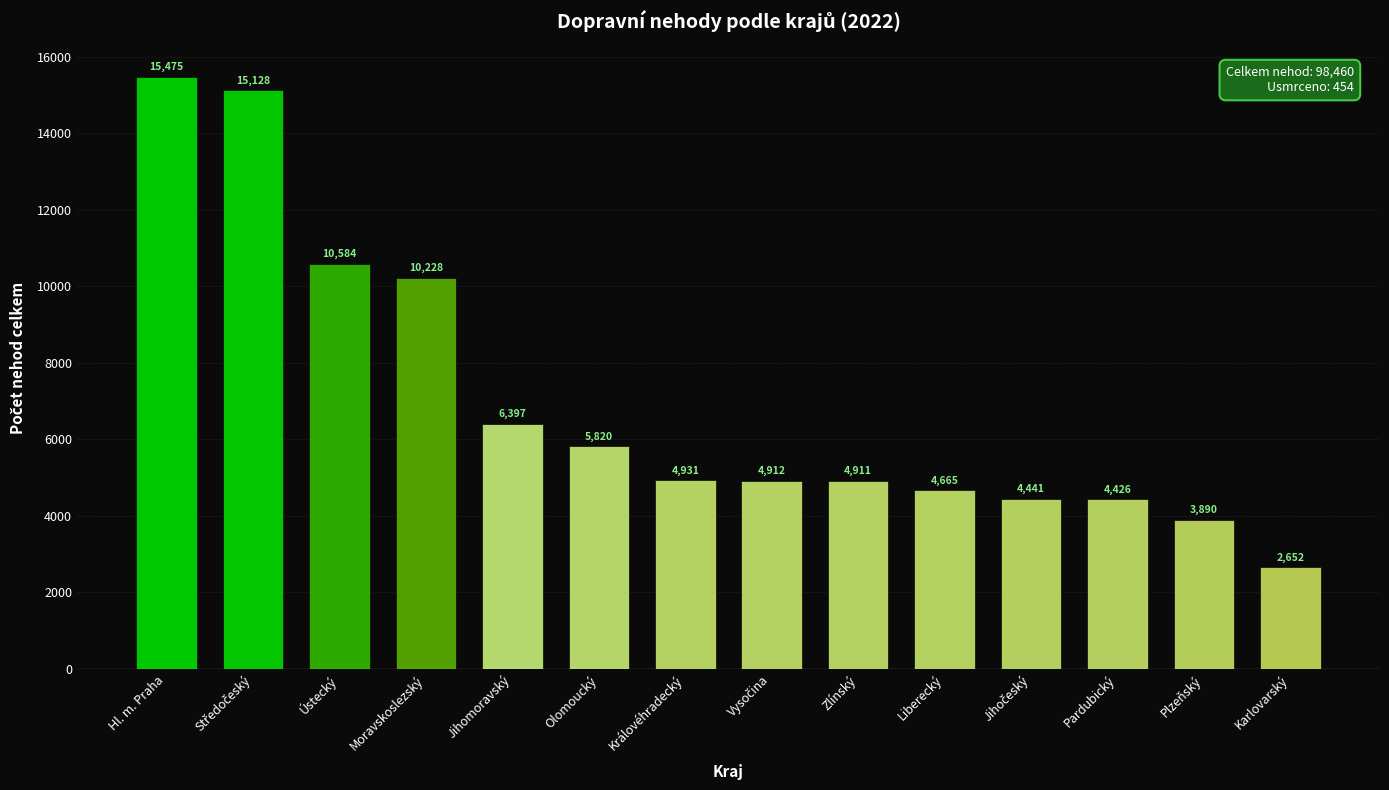

What is the label of the 1st bar from the right?

Karlovarský